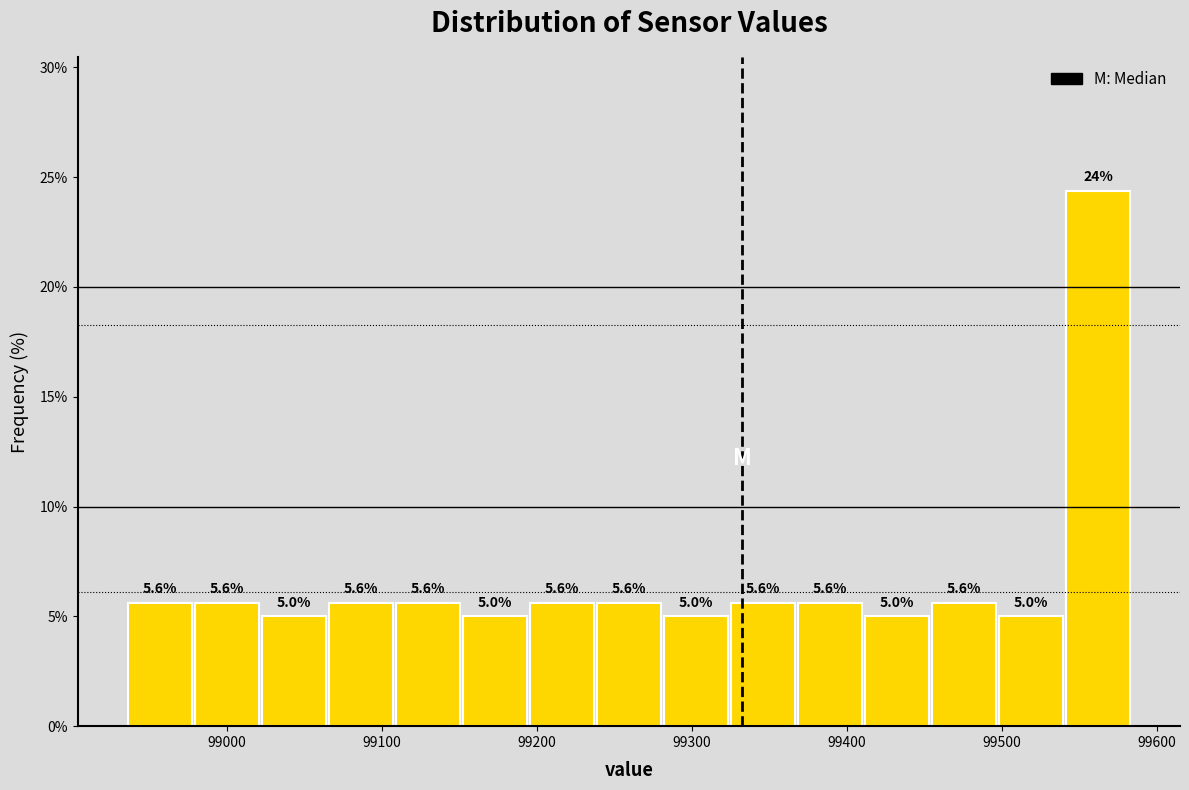

Over which range of the x-axis is the bar tallest?

99540 to 99580